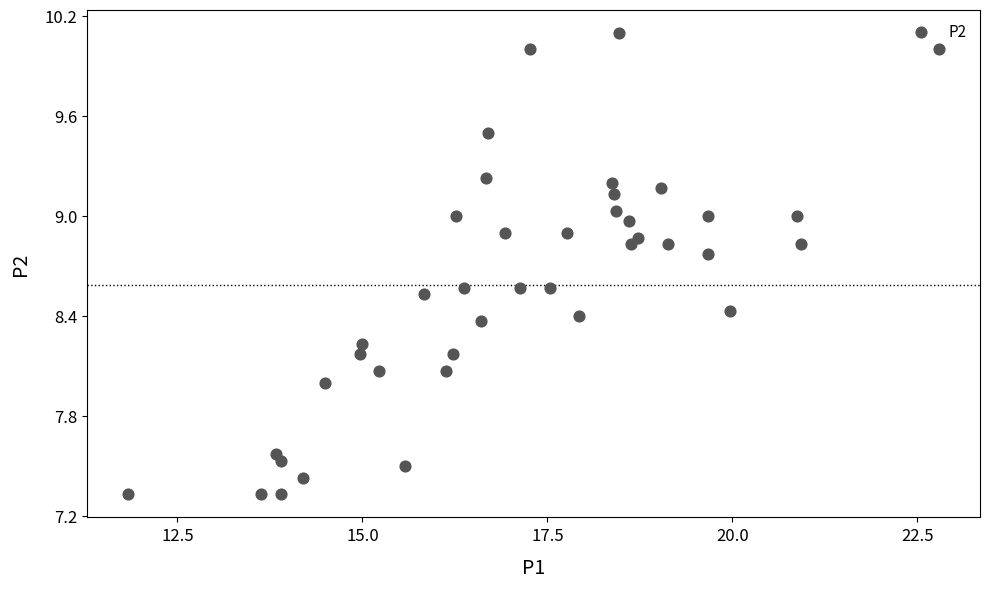

What is the range of X values (max minus min)?

11.0